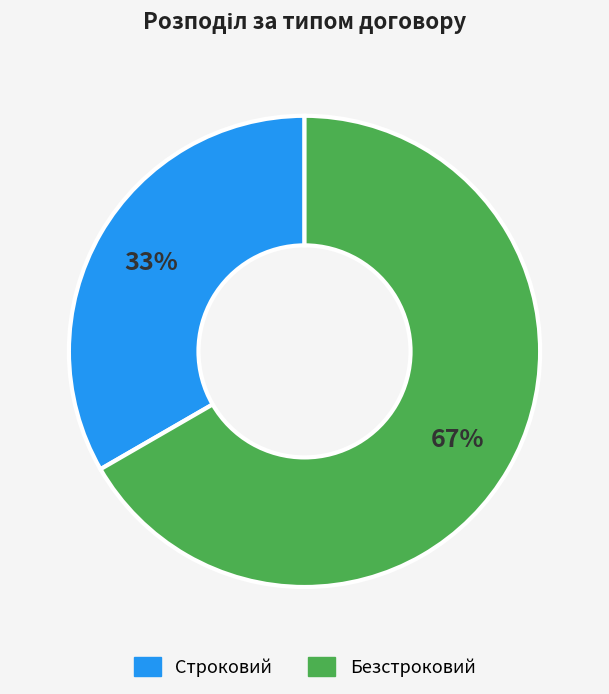

What is the smallest slice in the pie chart?

Строковий